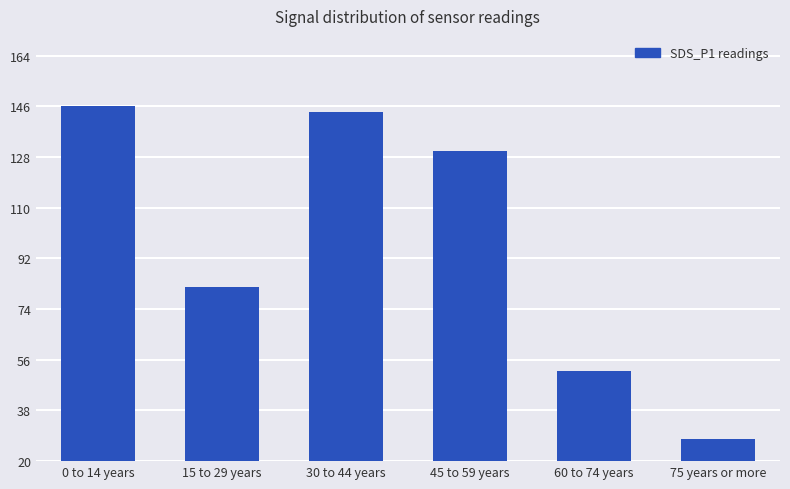

Reading left to right, transcribe all the data shown in this chart.

0 to 14 years=146	15 to 29 years=82	30 to 44 years=144	45 to 59 years=130	60 to 74 years=52	75 years or more=28